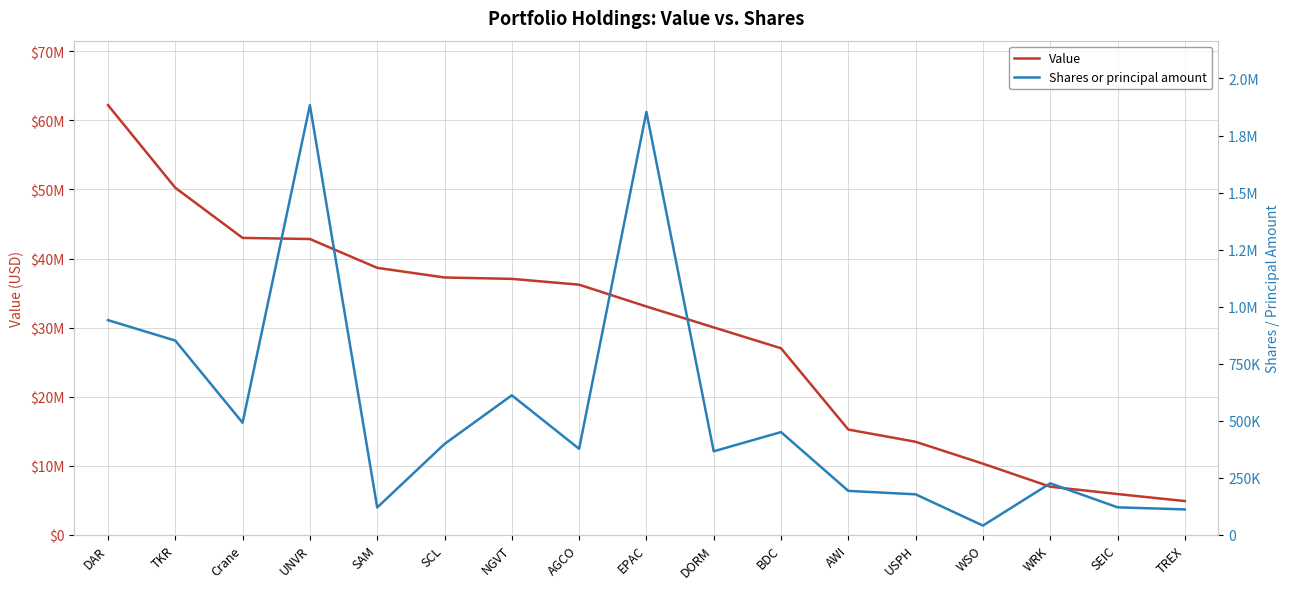

Reading left to right, what are all the values shown in this chart?

Value: 62219000	50244000	42985000	42826000	38649000	37254000	37054000	36211000	33053000	30026000	27003000	15229000	13457000	10289000	6955000	5890000	4873000
Shares or principal amount: 940575	851011	491030	1883305	119417	397712	611144	376532	1853760	365639	449900	192217	177022	39964	225146	120085	110908